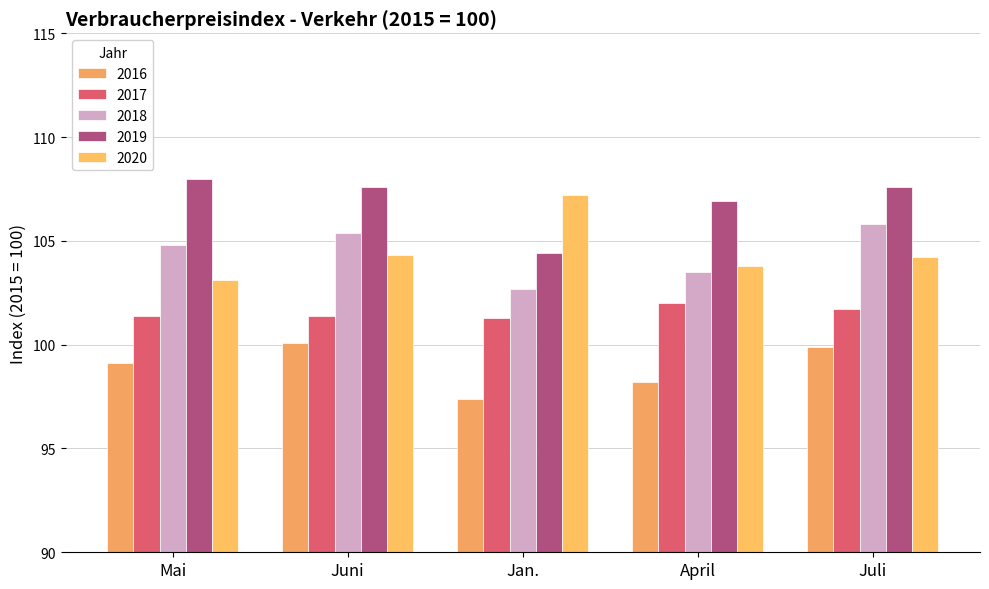

What is the value of the 2016 bar at the 3rd from the left?

97.4